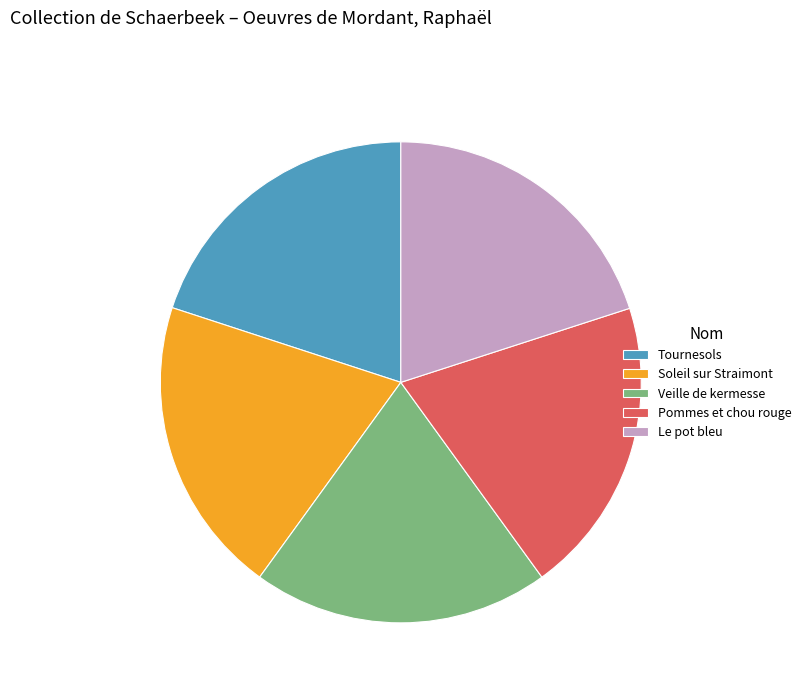

Is the sum of Soleil sur Straimont and Pommes et chou rouge greater than half?

No